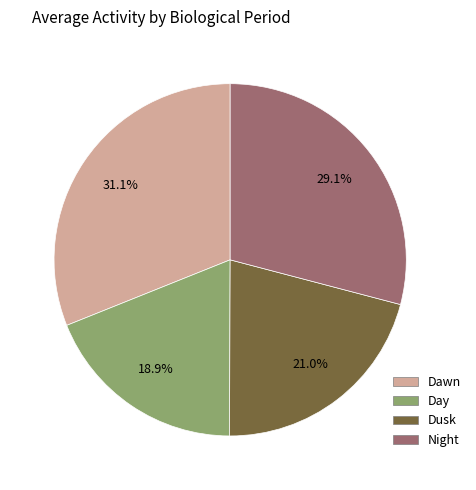

To the nearest percent, what portion does Night represent?

29%